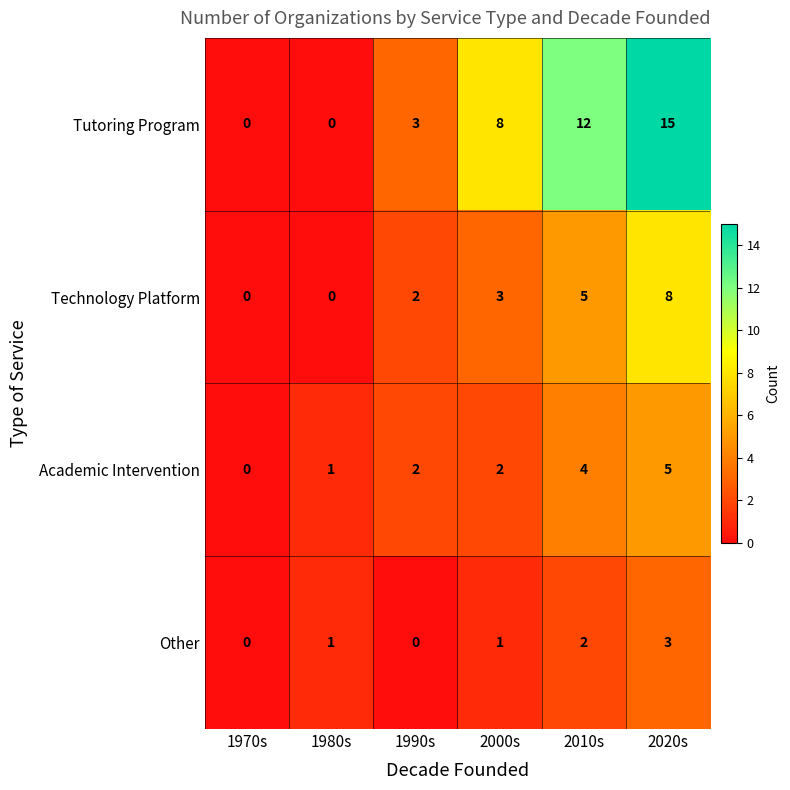

Is it true that Other equals 2 at 1990s?

False